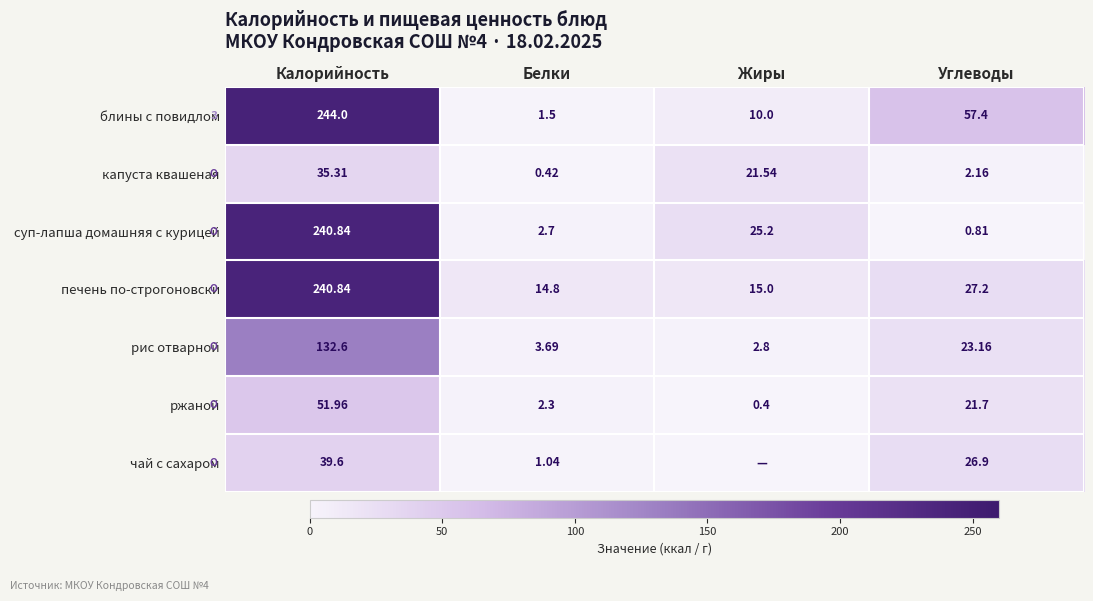

What is the average value of the печень по-строгоновски series?

74.5